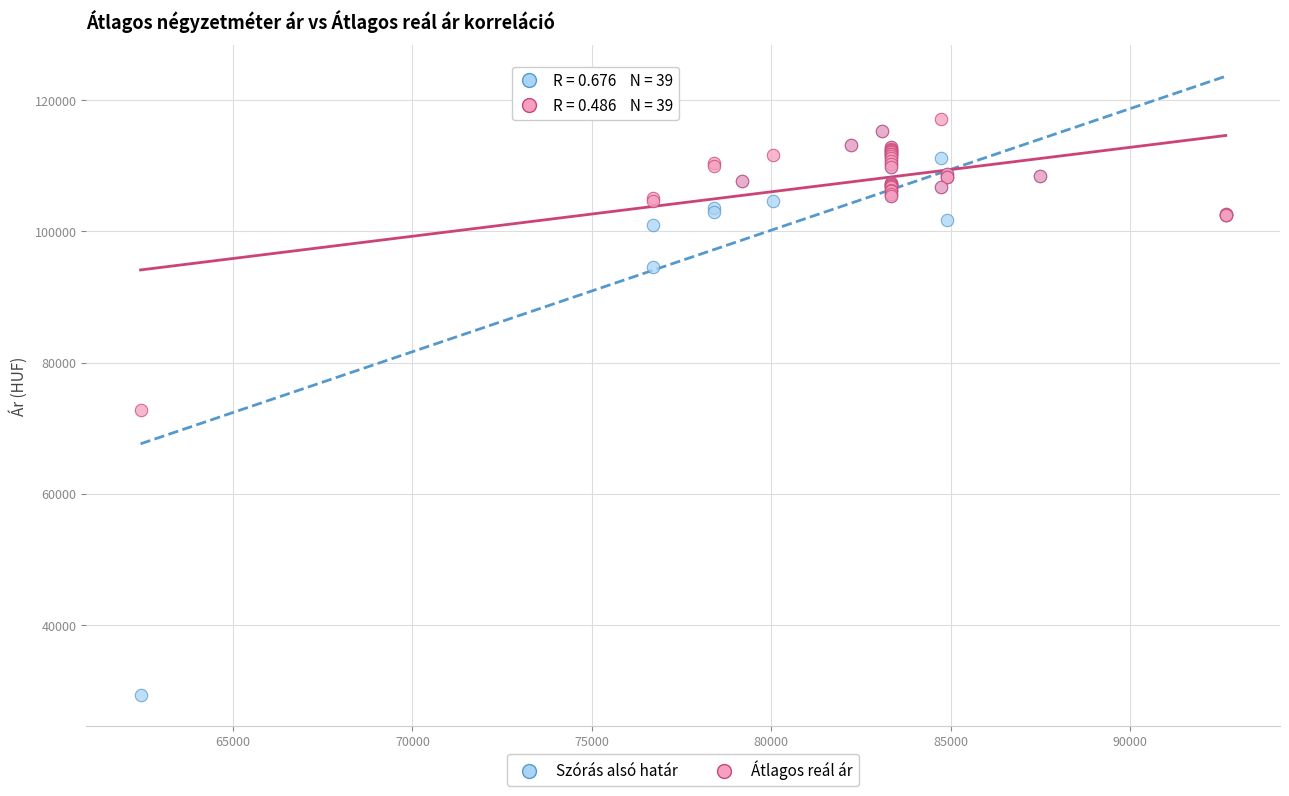

What are all the series names shown in the legend?

Szórás alsó határ, Átlagos reál ár